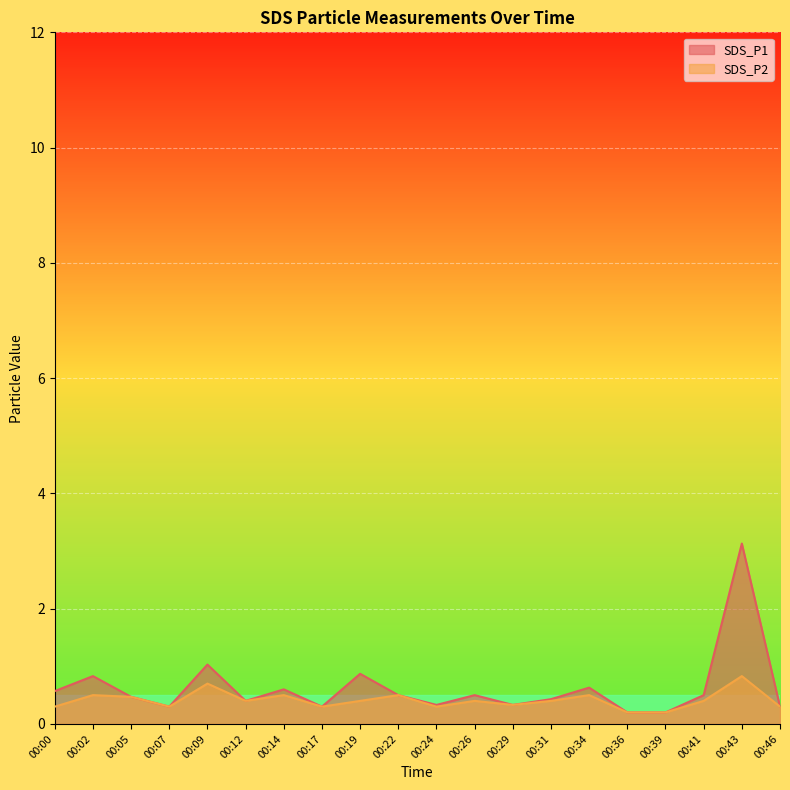

At how many categories does at least one series exceed 0?

20